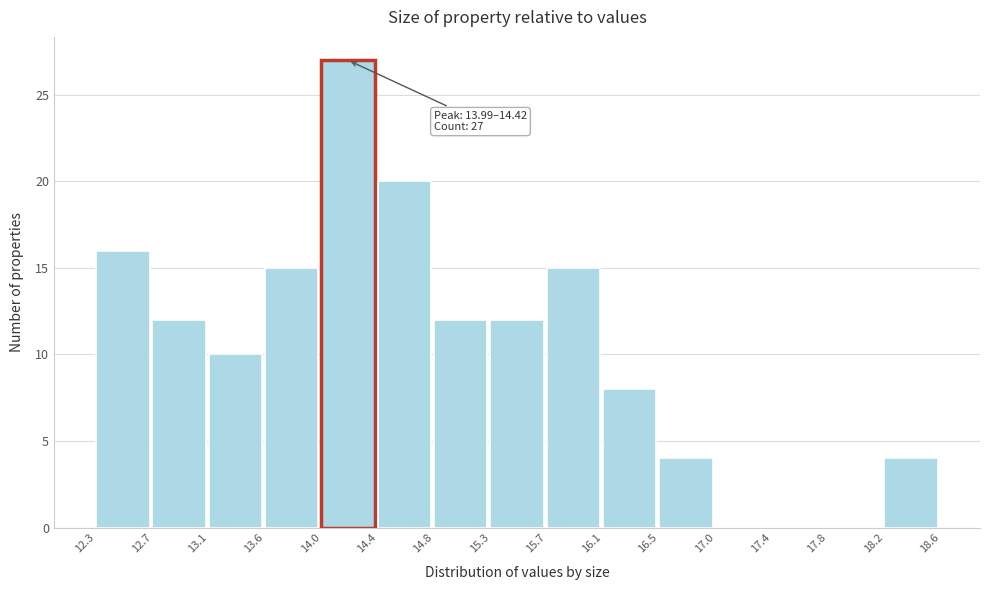

Which range on the x-axis has the tallest bar?

14.0 to 14.4